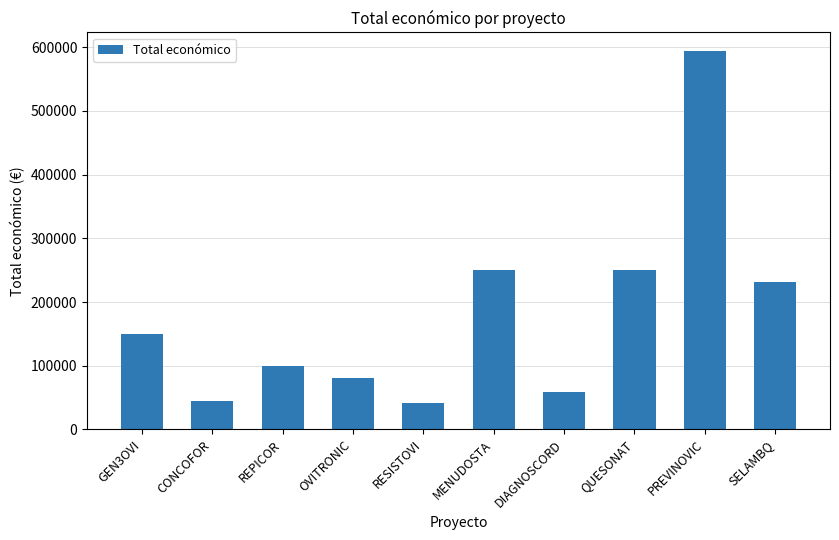

What is the change in value from DIAGNOSCORD to QUESONAT?

+190894